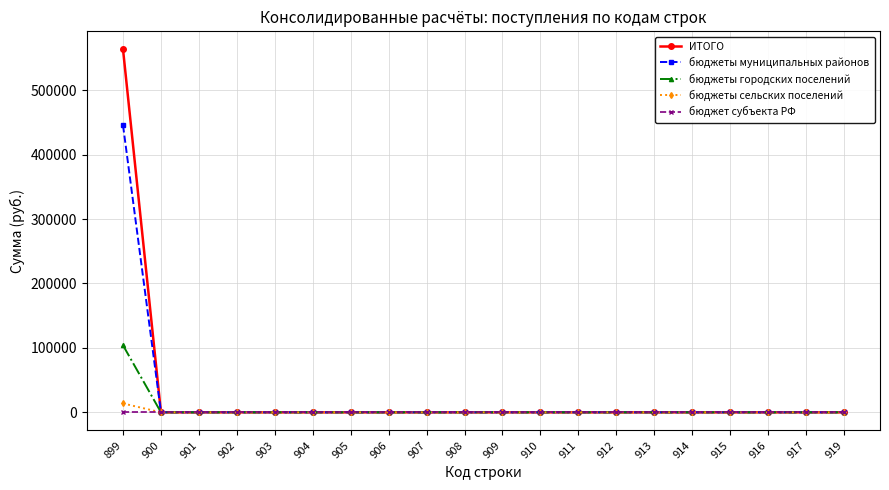

What are all the series names shown in the legend?

ИТОГО, бюджеты муниципальных районов, бюджеты городских поселений, бюджеты сельских поселений, бюджет субъекта РФ